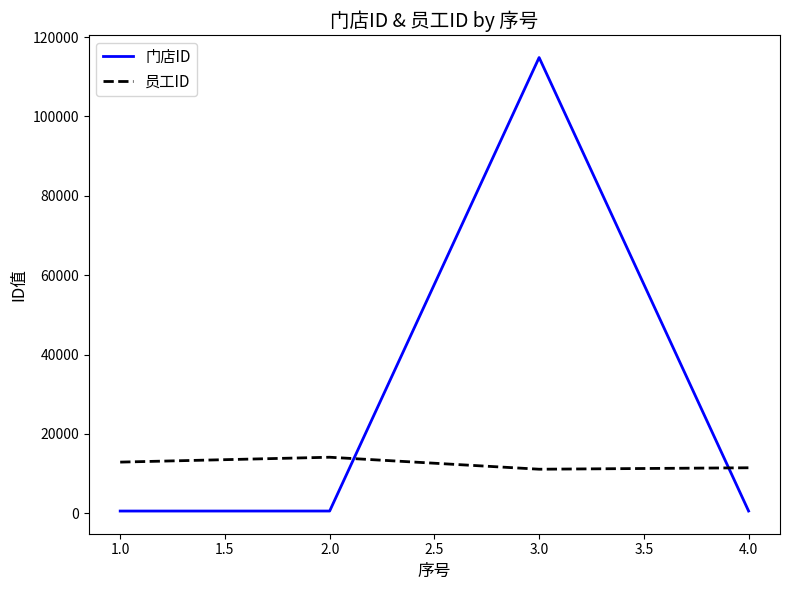

At which label is 员工ID closest to 12629?

1.0